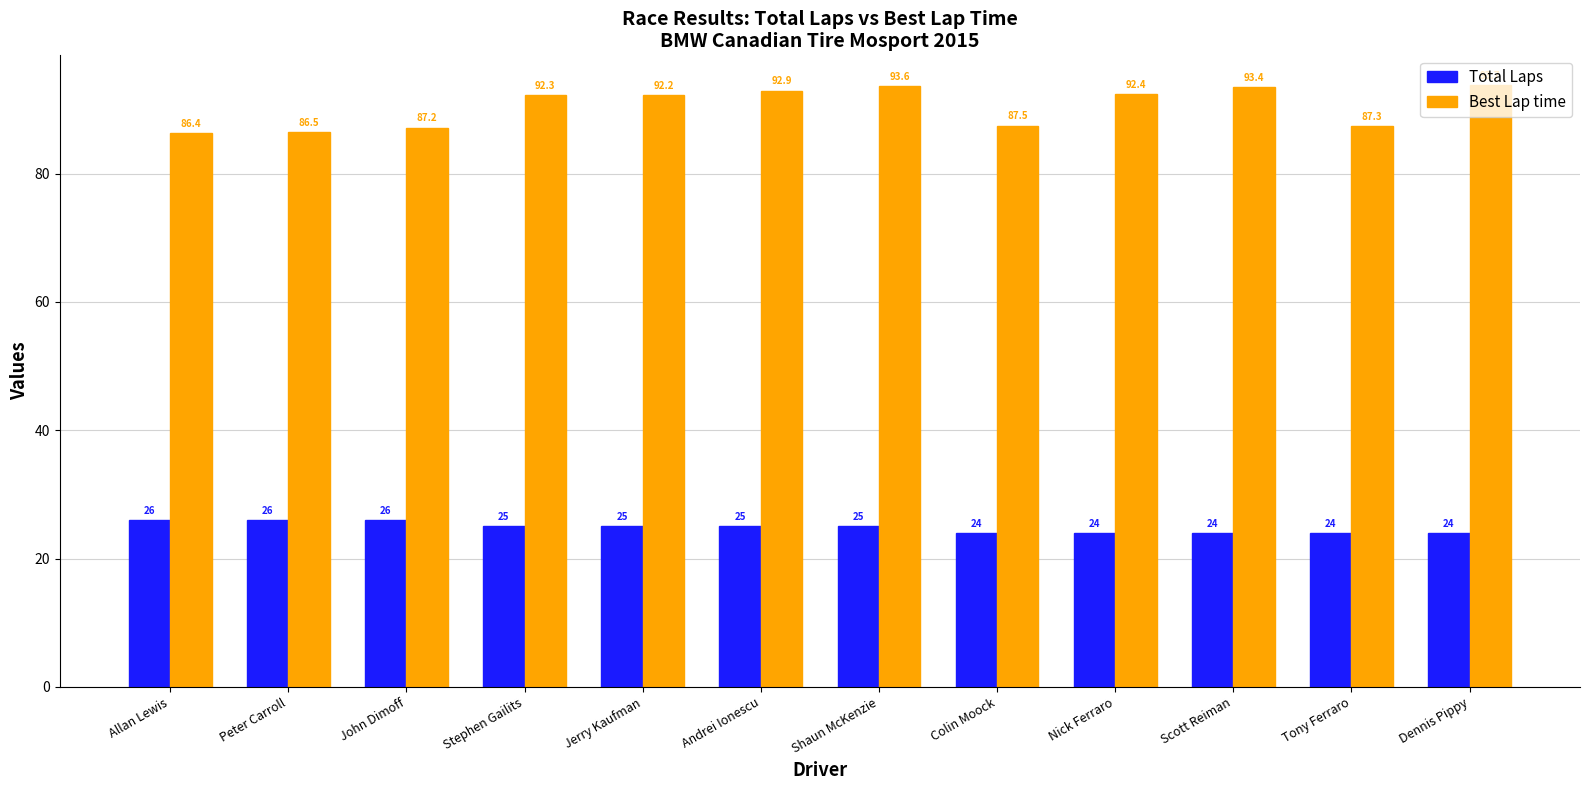

How many values in the Total Laps series are below 25?

5